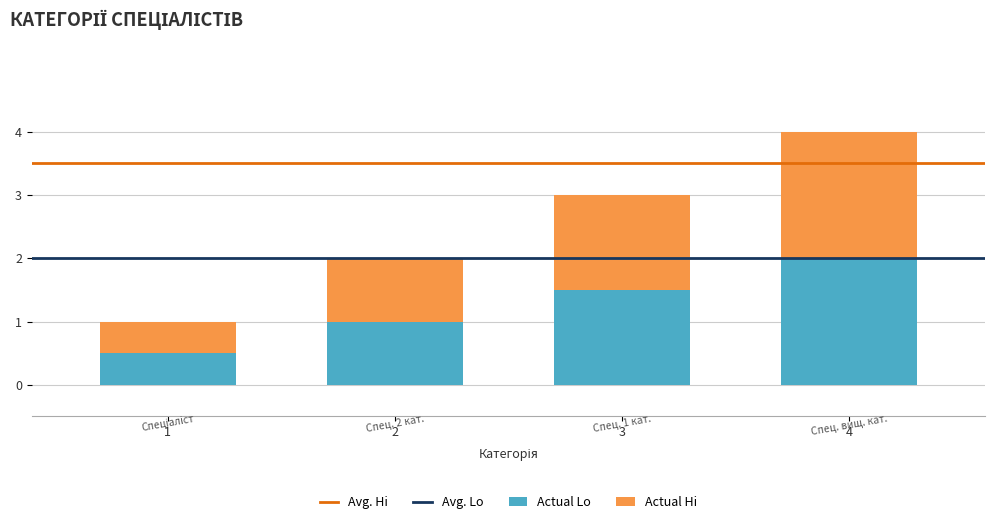

List the labels in order of Actual Lo value, largest first.

4, 3, 2, 1